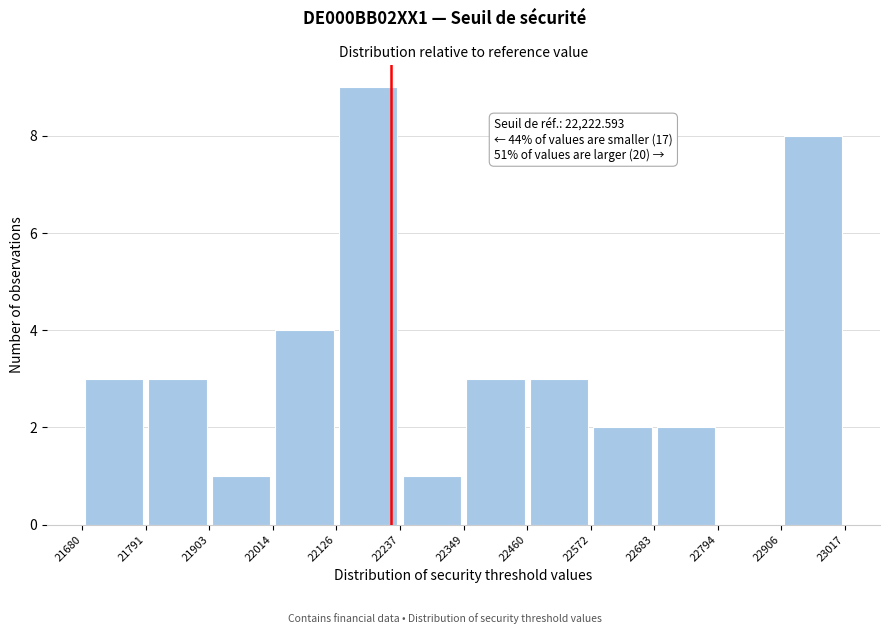

Which range on the x-axis has the tallest bar?

22126 to 22237